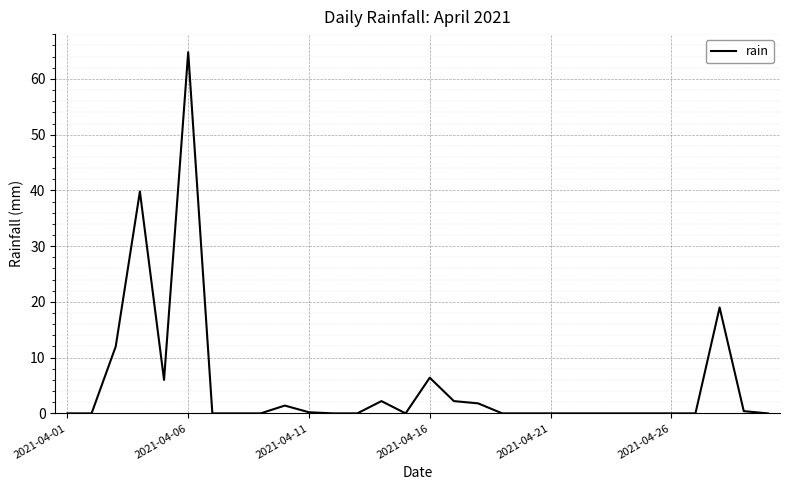

What is the greatest value displayed?

64.8